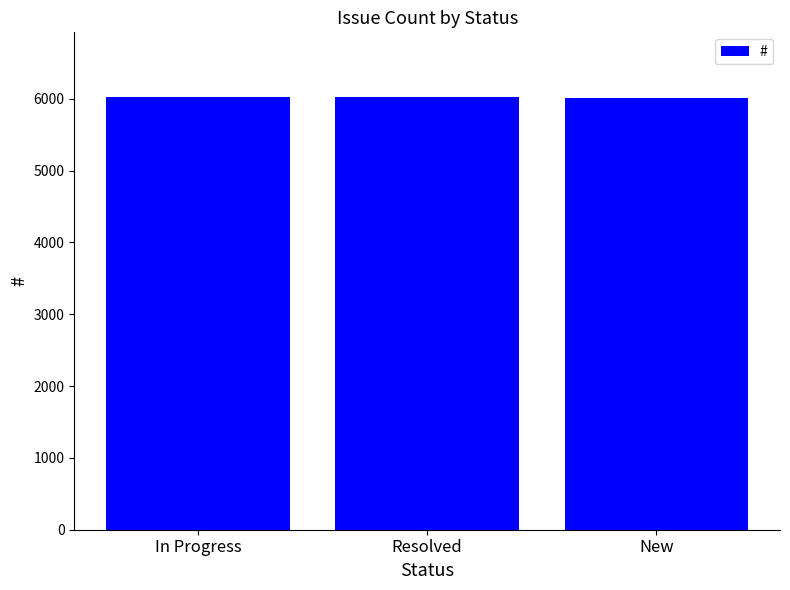

How many bars are there in total?

3